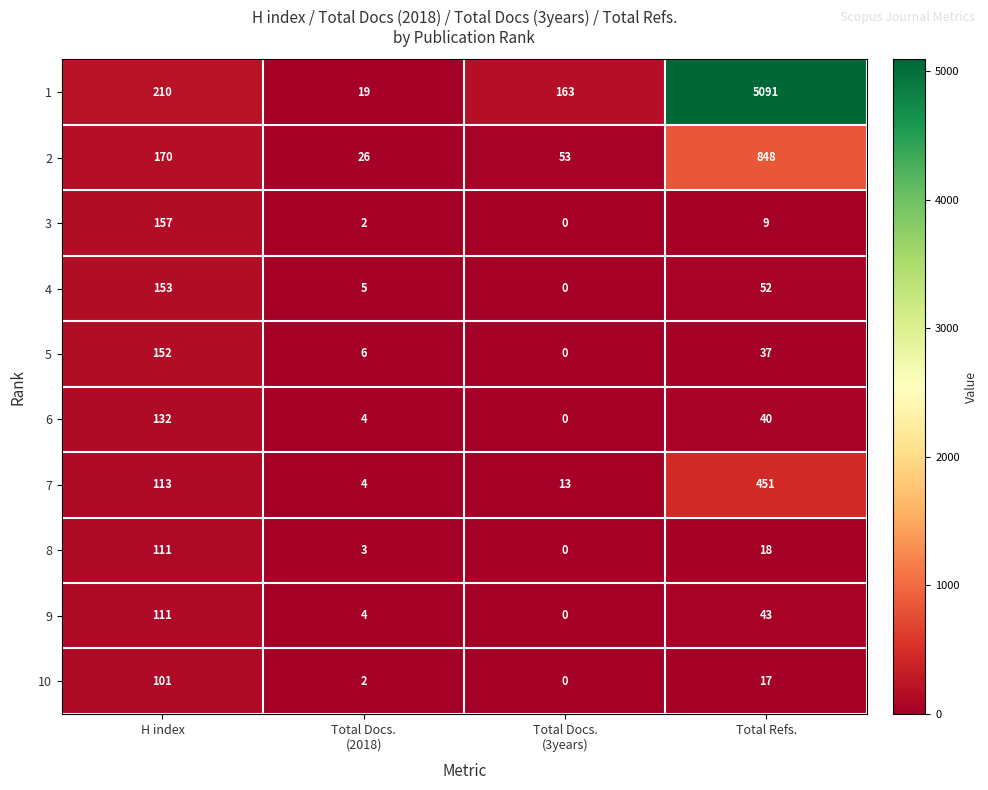

What is the sum of all 8 values?

132